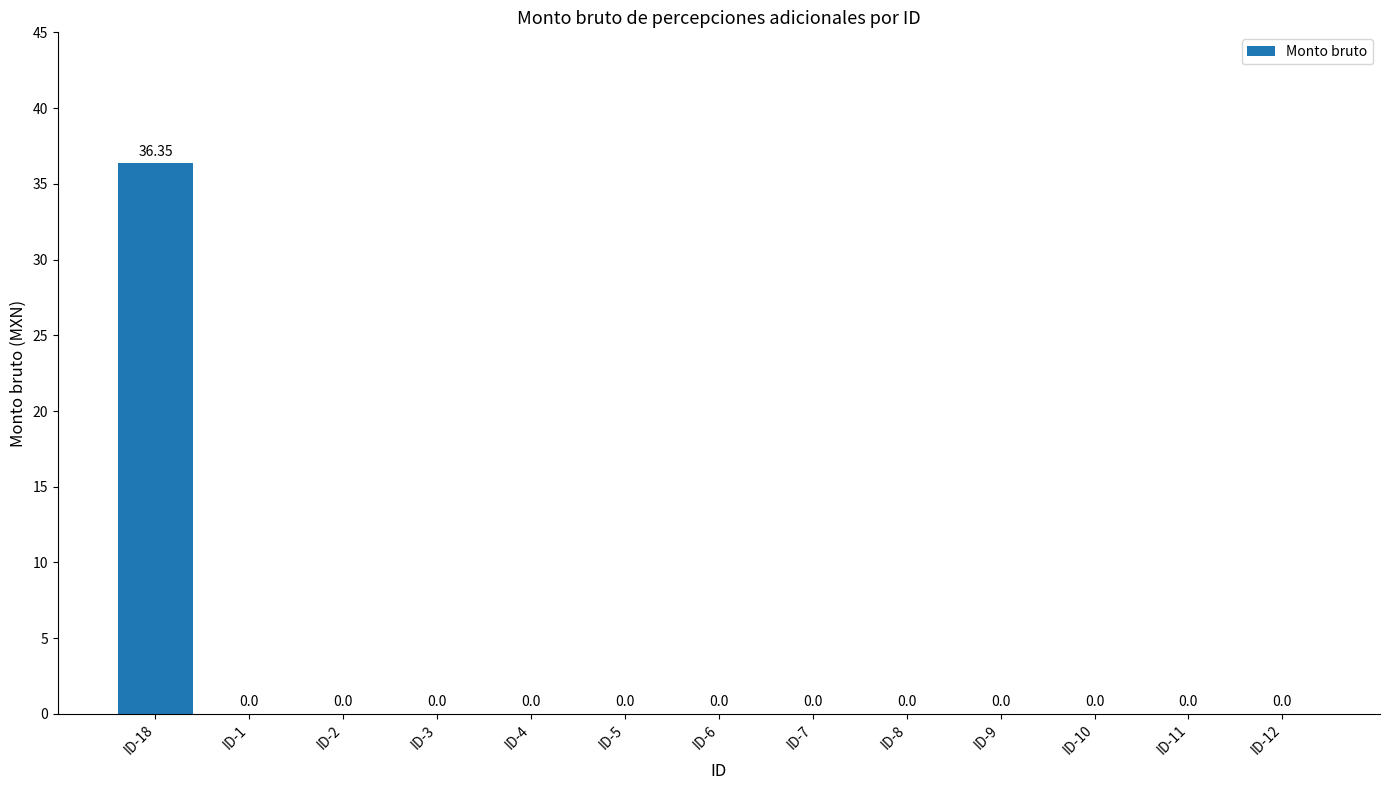

Are the bars grouped side by side (vs. stacked)?

No